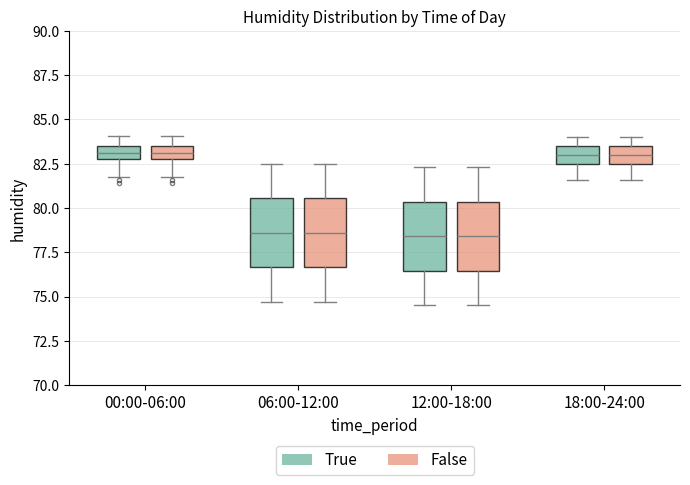

Where does the lower whisker of the box for 18:00-24:00 (False) end on the y-axis? The values are not printed on the chart, so give them approximately, as read against the axis.

81.5